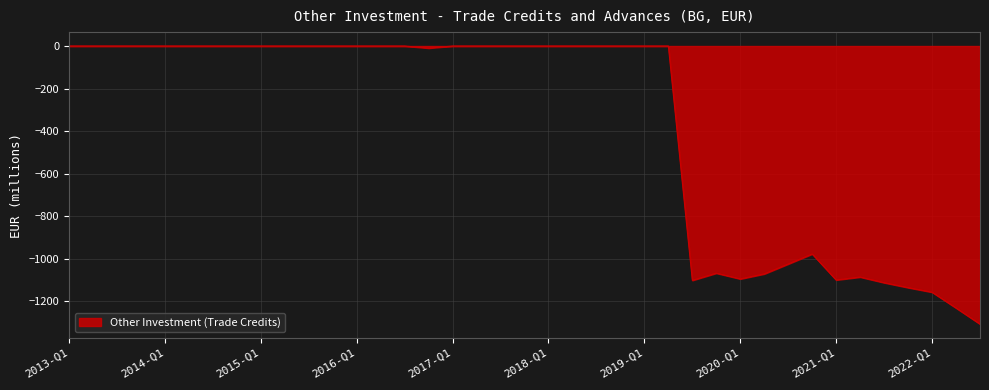

What is the minimum value shown in the chart?

-1307.7